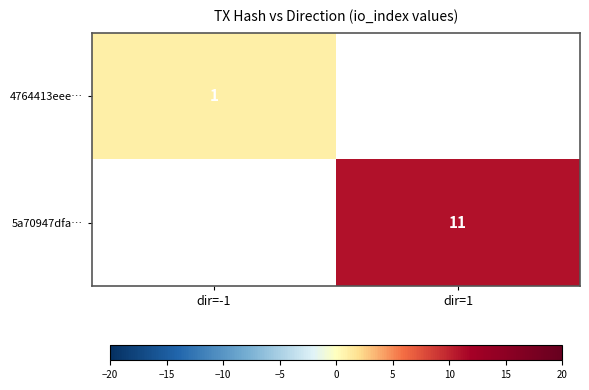

True or false: 4764413eee… has a value of 1 at dir=-1.

True